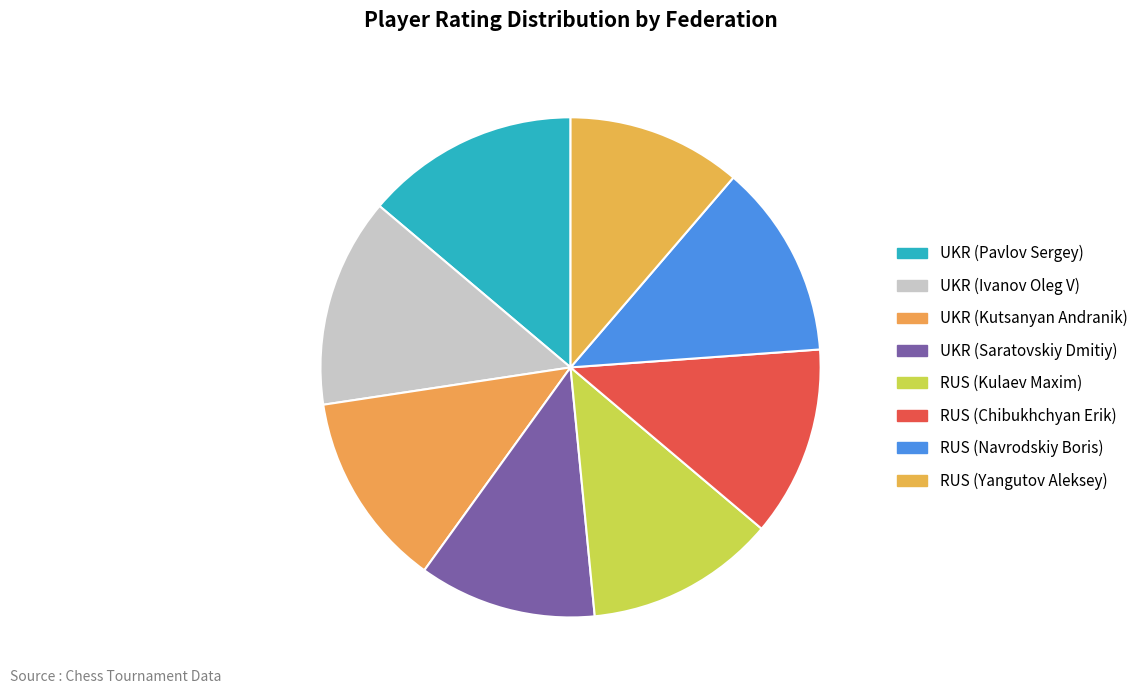

Does any single category account for the majority?

No